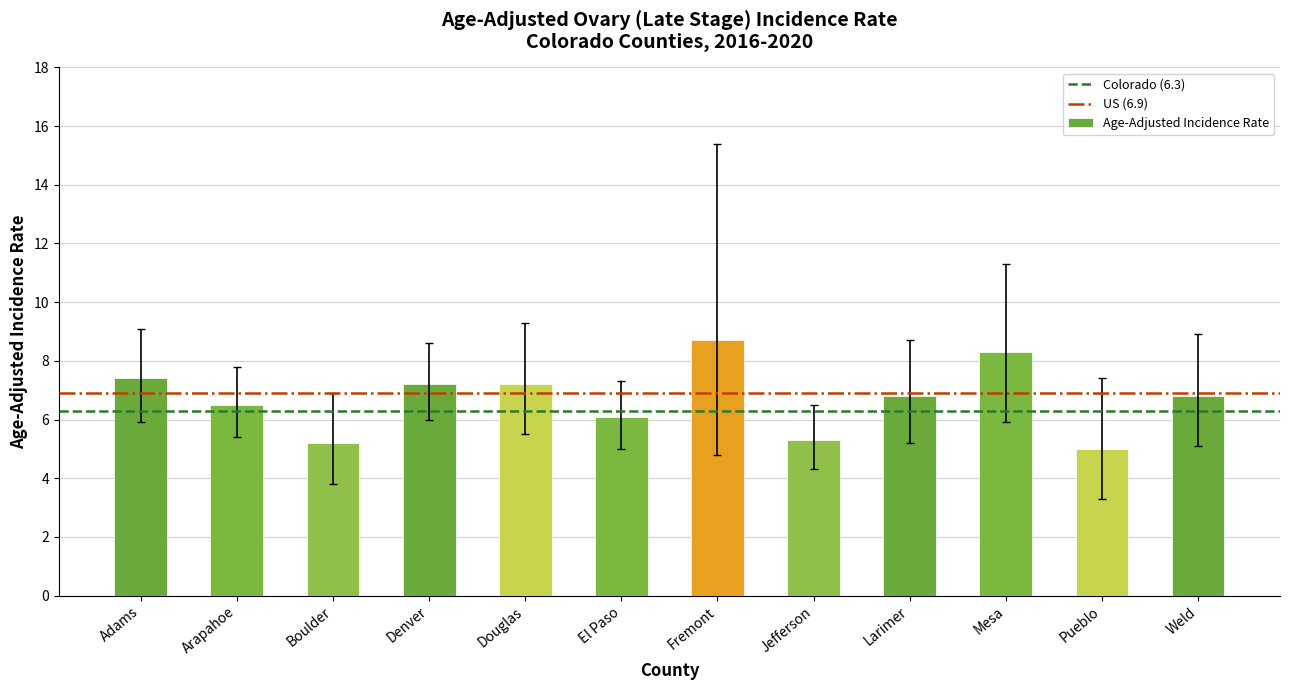

What is the label of the 6th bar from the left?

El Paso